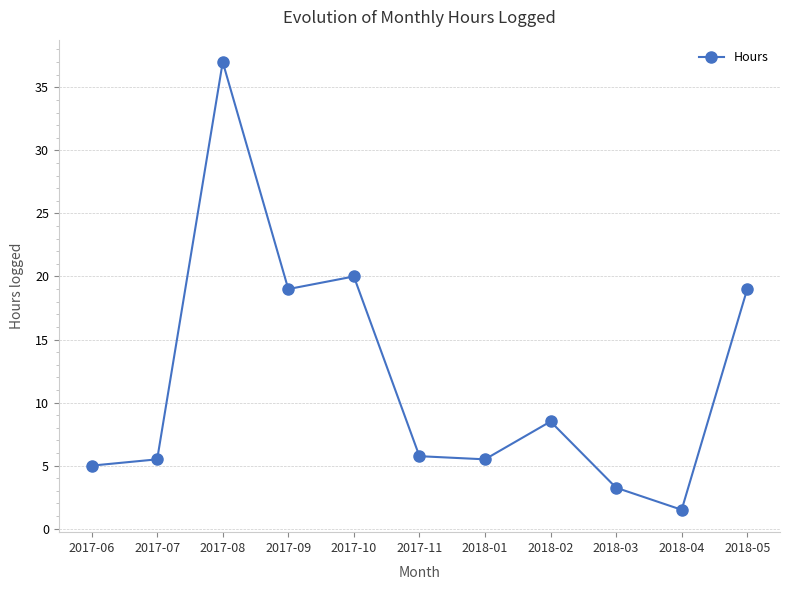

What is the maximum value shown in the chart?

37.0